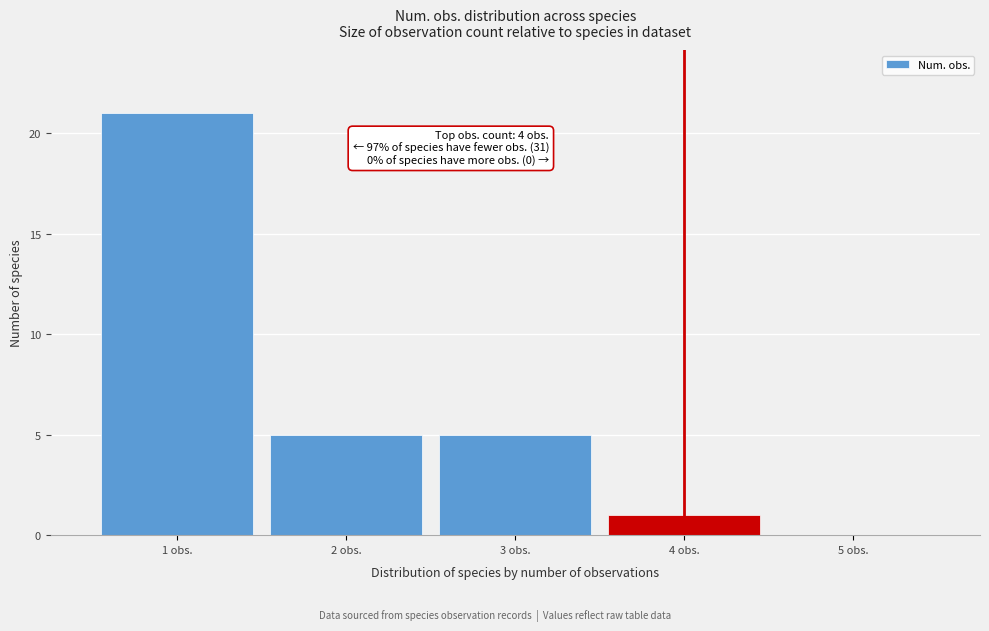

Over which range of the x-axis is the bar tallest?

0.5 to 1.5